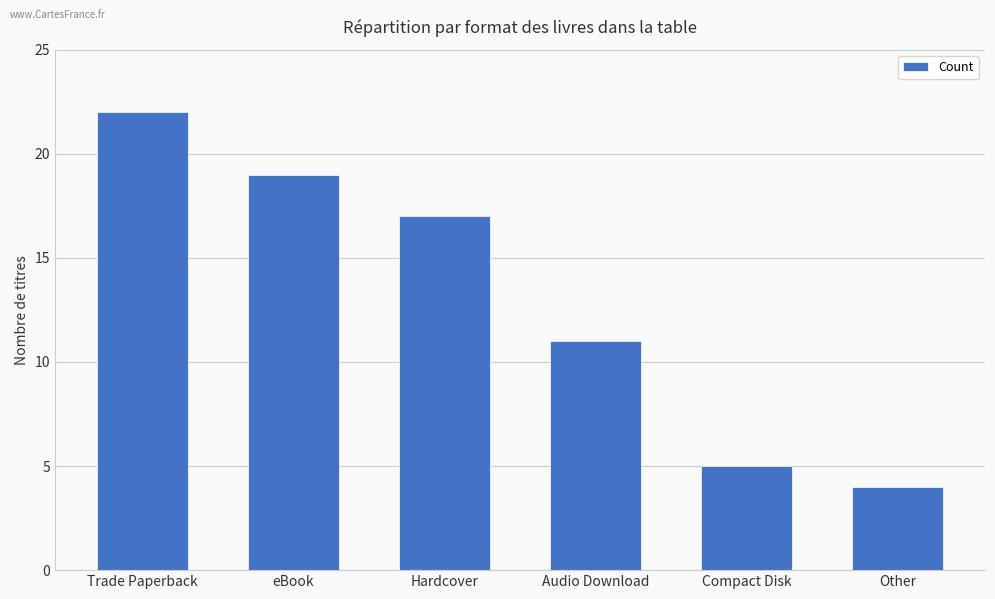

Rank the categories by value from highest to lowest.

Trade Paperback, eBook, Hardcover, Audio Download, Compact Disk, Other